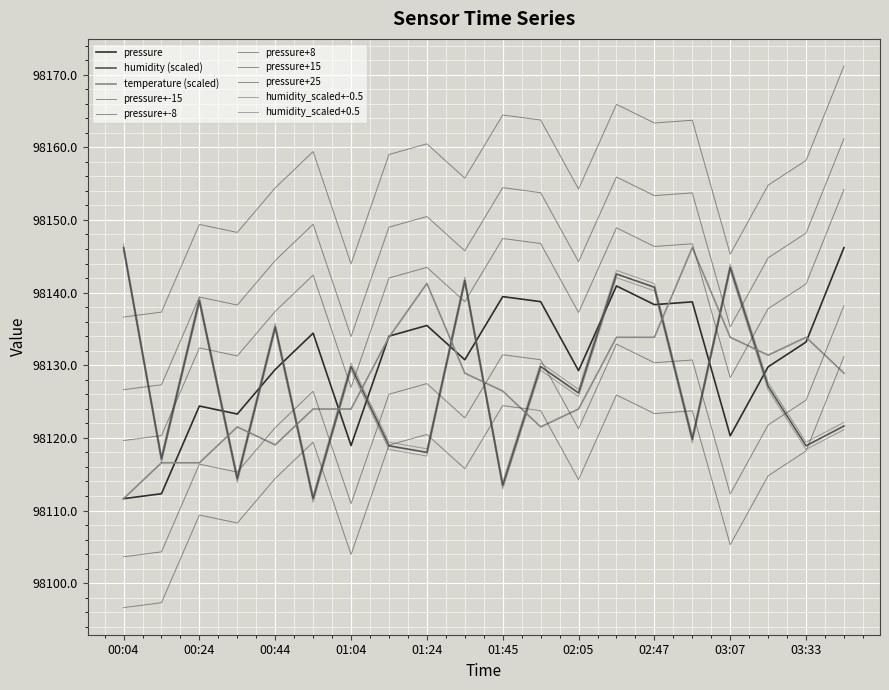

In pressure, how many points are lower than both neighbors (excluding endpoints)?

6